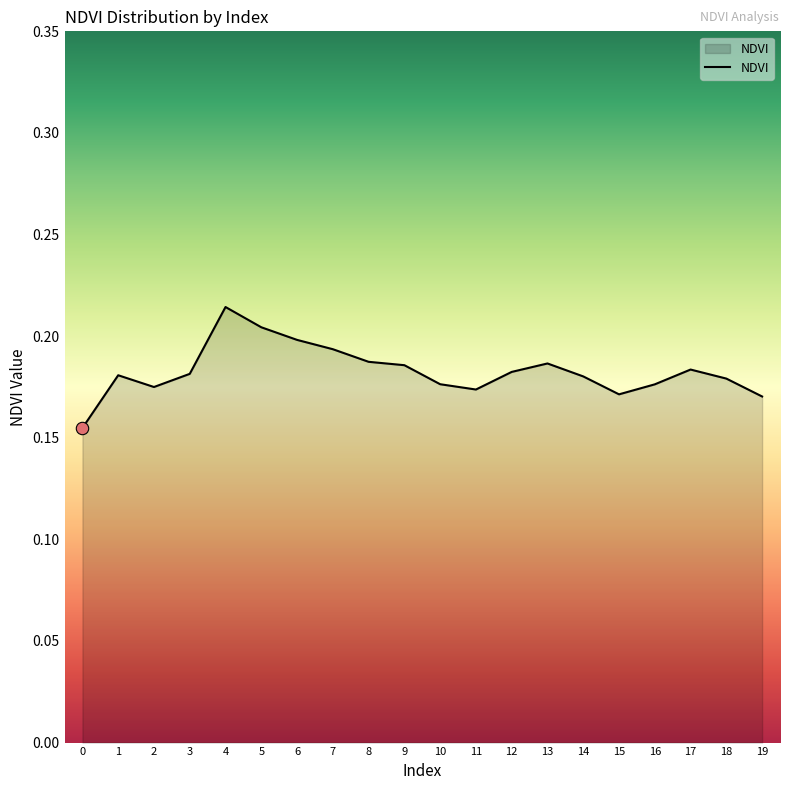

Which has a higher value, 15 or 4?

4